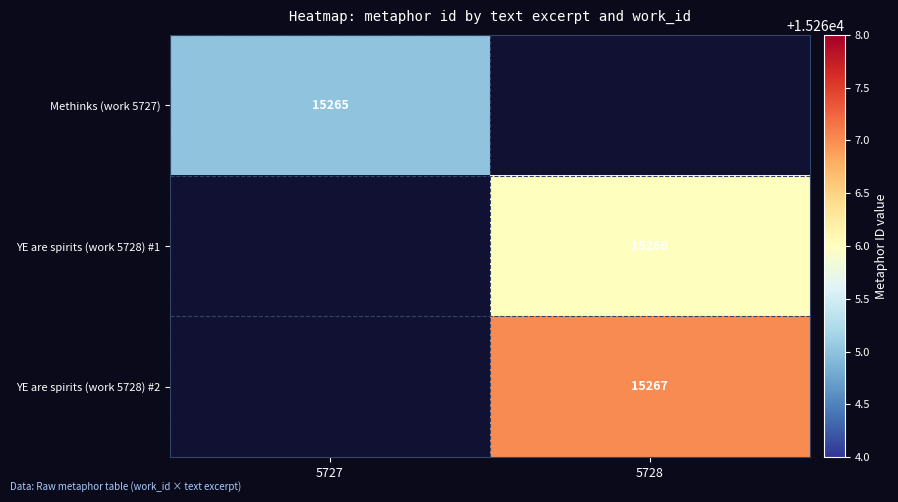

How many data points does each series have?

2